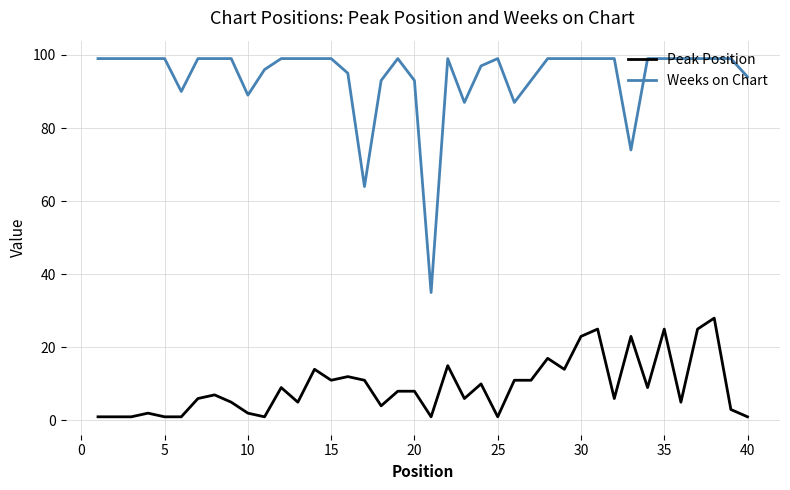

What is the minimum value shown in the chart?

1